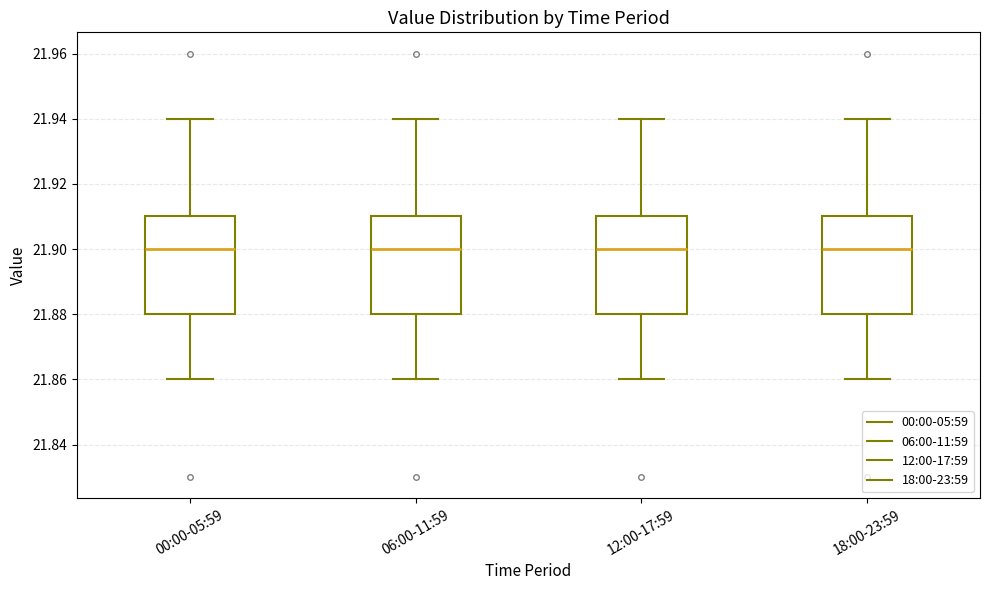

Reading left to right, read every box against the y-axis: the position of its median line, the range the box covers, and the ends of its whiskers. The values are not printed on the chart, so give them approximately, as read against the axis.

00:00-05:59: median 21.90, box 21.88 to 21.91, whiskers 21.86 to 21.94
06:00-11:59: median 21.90, box 21.88 to 21.91, whiskers 21.86 to 21.94
12:00-17:59: median 21.90, box 21.88 to 21.91, whiskers 21.86 to 21.94
18:00-23:59: median 21.90, box 21.88 to 21.91, whiskers 21.86 to 21.94